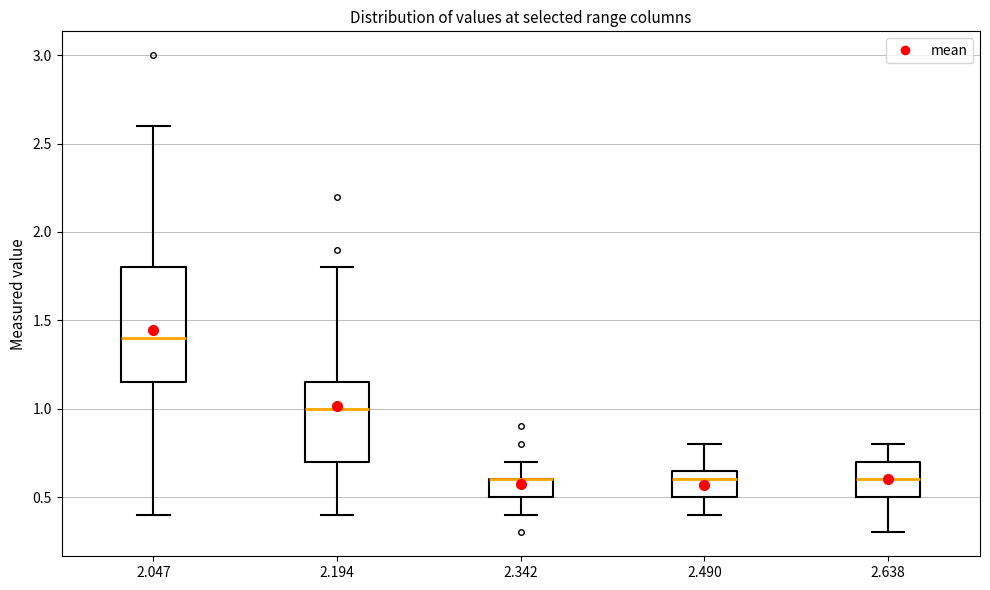

Reading left to right, transcribe this box plot: for each box, give where its median line is, the range the box spans, and where its two whiskers end, as read against the y-axis. The values are not printed on the chart, so give them approximately, as read against the axis.

2.047: median 1.40, box 1.15 to 1.80, whiskers 0.40 to 2.60
2.194: median 1.00, box 0.70 to 1.15, whiskers 0.40 to 1.80
2.342: median 0.60 (drawn on the box's upper edge), box 0.50 to 0.60, whiskers 0.40 to 0.70
2.490: median 0.60, box 0.50 to 0.65, whiskers 0.40 to 0.80
2.638: median 0.60, box 0.50 to 0.70, whiskers 0.30 to 0.80